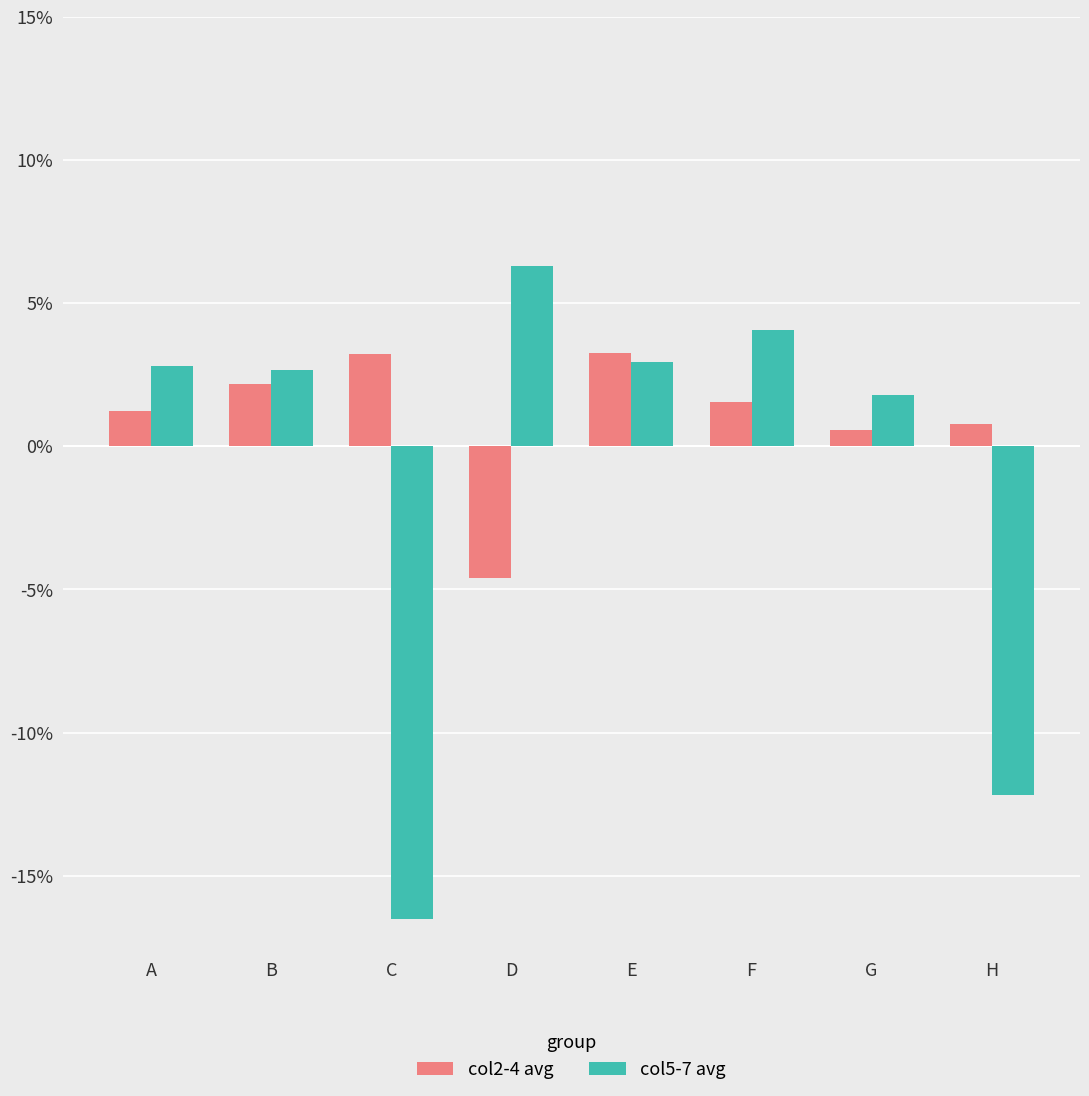

Does the chart contain any negative values?

Yes